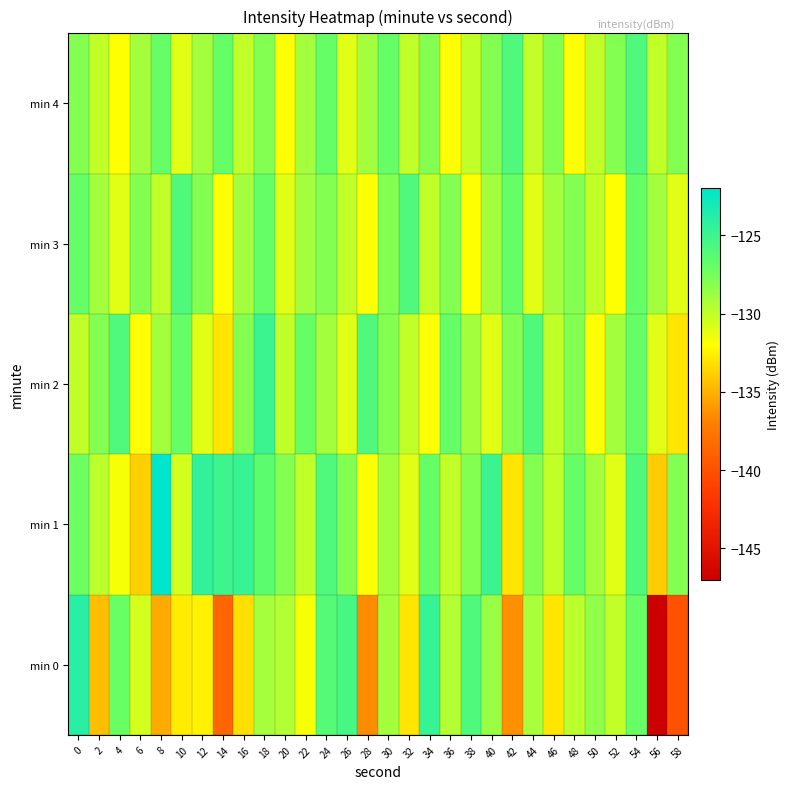

Reading left to right, list all the values displayed in this chart.

min 0: 0=-124.0	2=-134.5	4=-127.1	6=-130.6	8=-135.3	10=-132.7	12=-132.5	14=-138.7	16=-133.2	18=-129.1	20=-129.5	22=-131.8	24=-126.2	26=-125.5	28=-136.5	30=-129.0	32=-133.0	34=-124.7	36=-129.5	38=-125.9	40=-128.7	42=-136.3	44=-129.2	46=-133.0	48=-129.8	50=-128.4	52=-130.0	54=-127.1	56=-146.9	58=-140.0
min 1: 0=-127.2	2=-129.8	4=-131.8	6=-133.9	8=-122.1	10=-130.6	12=-124.4	14=-125.1	16=-124.8	18=-126.6	20=-128.0	22=-130.0	24=-126.0	26=-128.0	28=-132.0	30=-129.0	32=-131.0	34=-127.0	36=-130.0	38=-128.0	40=-125.0	42=-133.0	44=-128.0	46=-130.0	48=-127.0	50=-129.0	52=-131.0	54=-126.0	56=-134.0	58=-128.0
min 2: 0=-130.0	2=-128.0	4=-126.0	6=-132.0	8=-129.0	10=-127.0	12=-131.0	14=-133.0	16=-128.0	18=-125.0	20=-130.0	22=-127.0	24=-129.0	26=-131.0	28=-126.0	30=-128.0	32=-130.0	34=-132.0	36=-127.0	38=-129.0	40=-131.0	42=-128.0	44=-126.0	46=-130.0	48=-128.0	50=-132.0	52=-129.0	54=-127.0	56=-131.0	58=-133.0
min 3: 0=-127.0	2=-129.0	4=-131.0	6=-128.0	8=-130.0	10=-126.0	12=-128.0	14=-132.0	16=-129.0	18=-127.0	20=-131.0	22=-129.0	24=-128.0	26=-130.0	28=-132.0	30=-128.0	32=-126.0	34=-130.0	36=-128.0	38=-132.0	40=-129.0	42=-127.0	44=-131.0	46=-129.0	48=-128.0	50=-130.0	52=-132.0	54=-127.0	56=-129.0	58=-131.0
min 4: 0=-128.0	2=-130.0	4=-132.0	6=-129.0	8=-127.0	10=-131.0	12=-129.0	14=-127.0	16=-130.0	18=-128.0	20=-132.0	22=-129.0	24=-127.0	26=-131.0	28=-129.0	30=-127.0	32=-130.0	34=-128.0	36=-132.0	38=-130.0	40=-128.0	42=-126.0	44=-130.0	46=-128.0	48=-132.0	50=-130.0	52=-128.0	54=-126.0	56=-130.0	58=-128.0